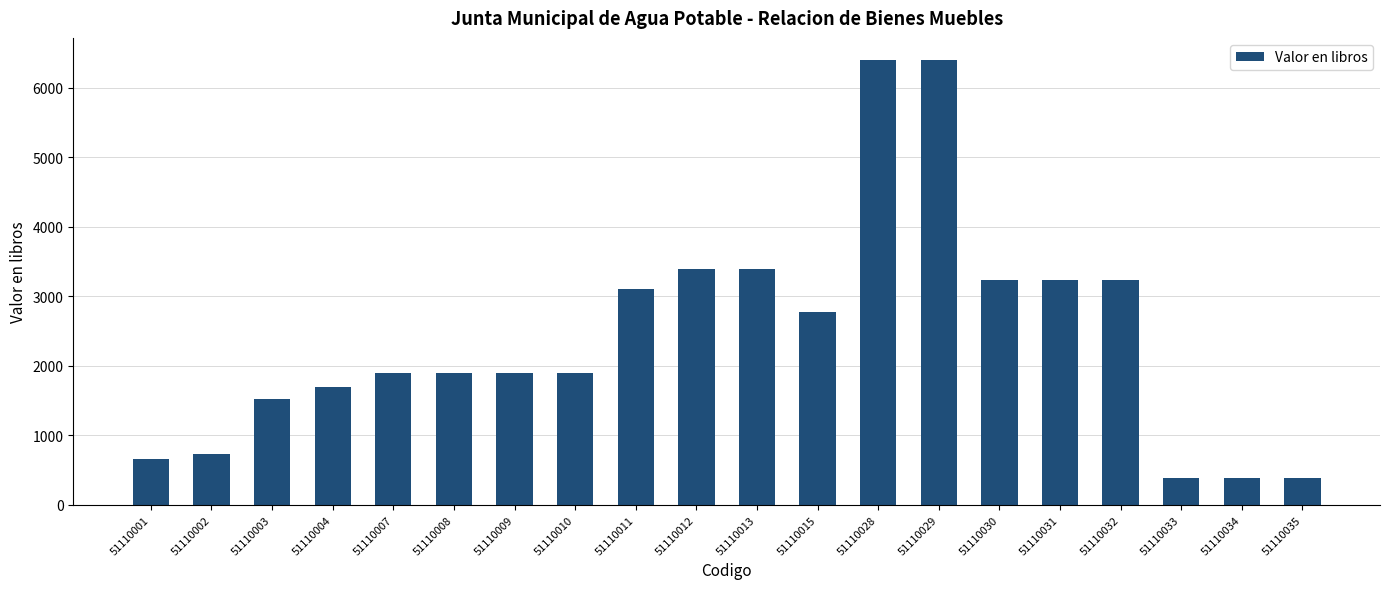

What is the ratio of the value at 51110034 to the value at 51110004?

0.2